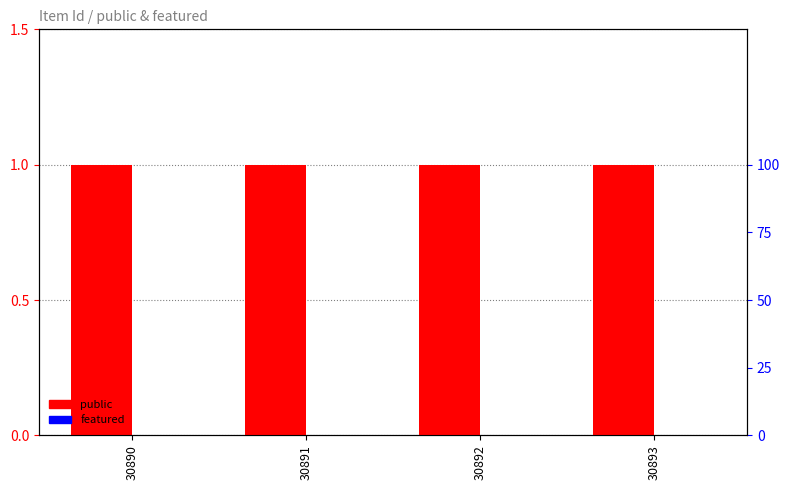

What is the total value across all series at 30893?

1